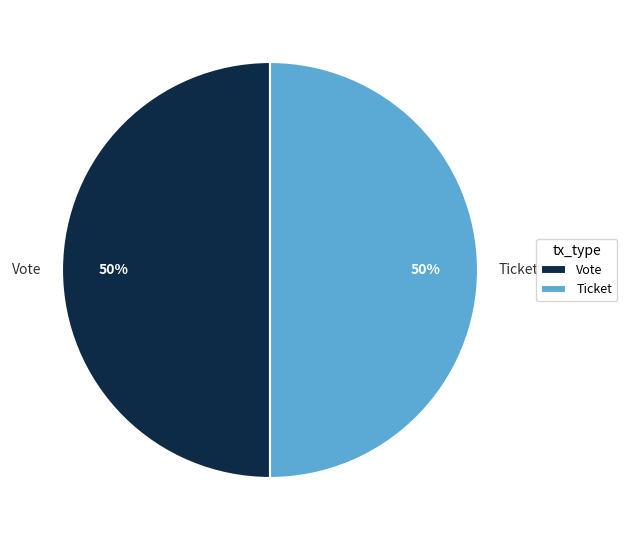

What is the ratio of the value at Vote to the value at Ticket?

1.0